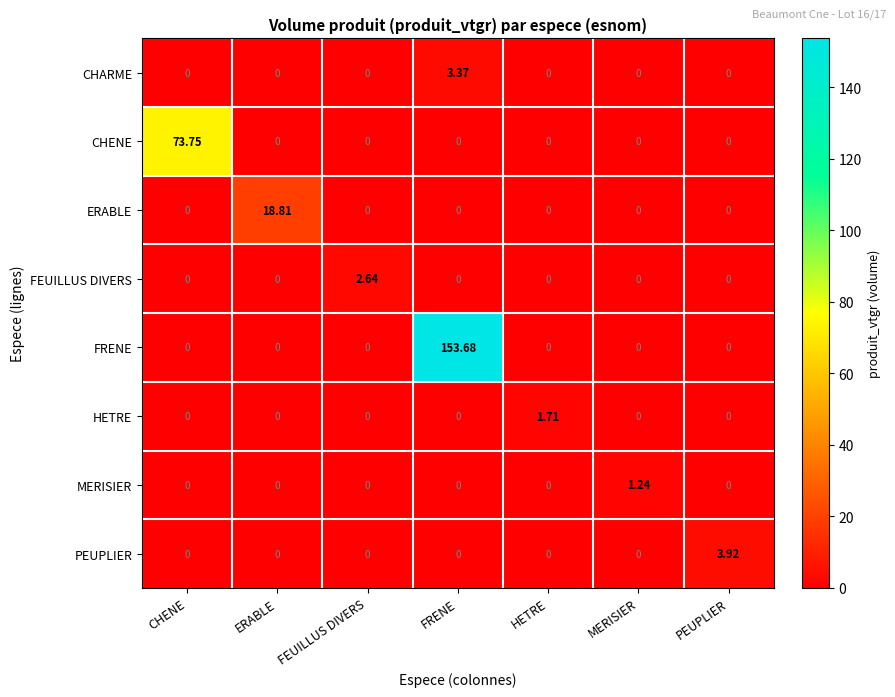

How many categories are shown in the chart?

7